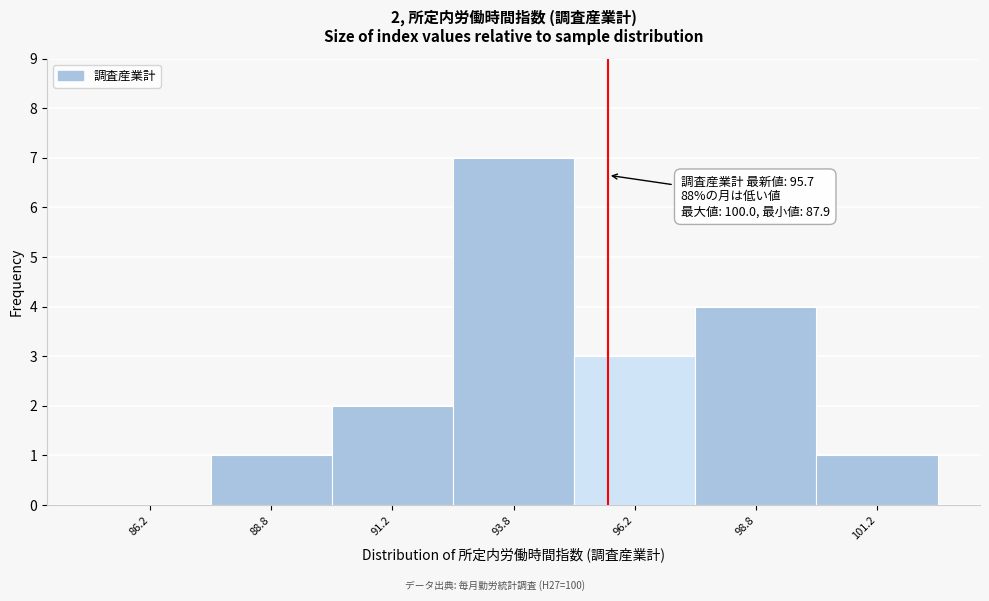

Over which range of the x-axis is the bar tallest?

92.5 to 95.0